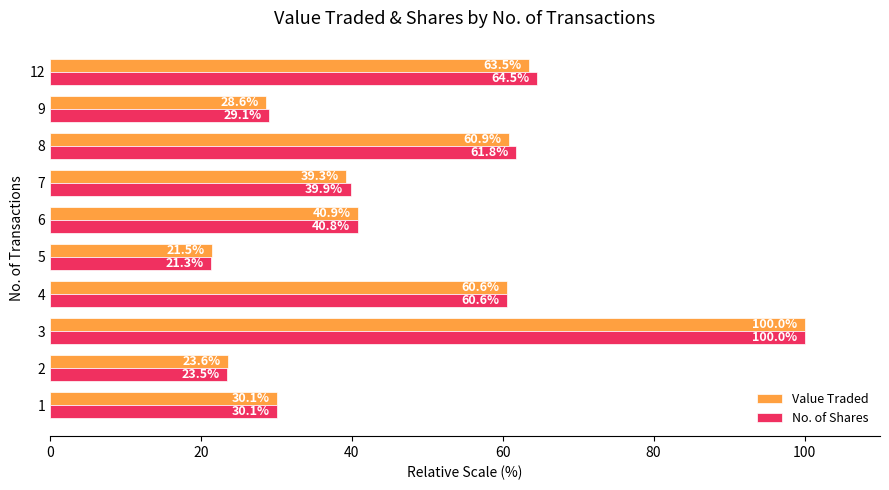

The value of Value Traded at 1 is 30.1. True or false?

True